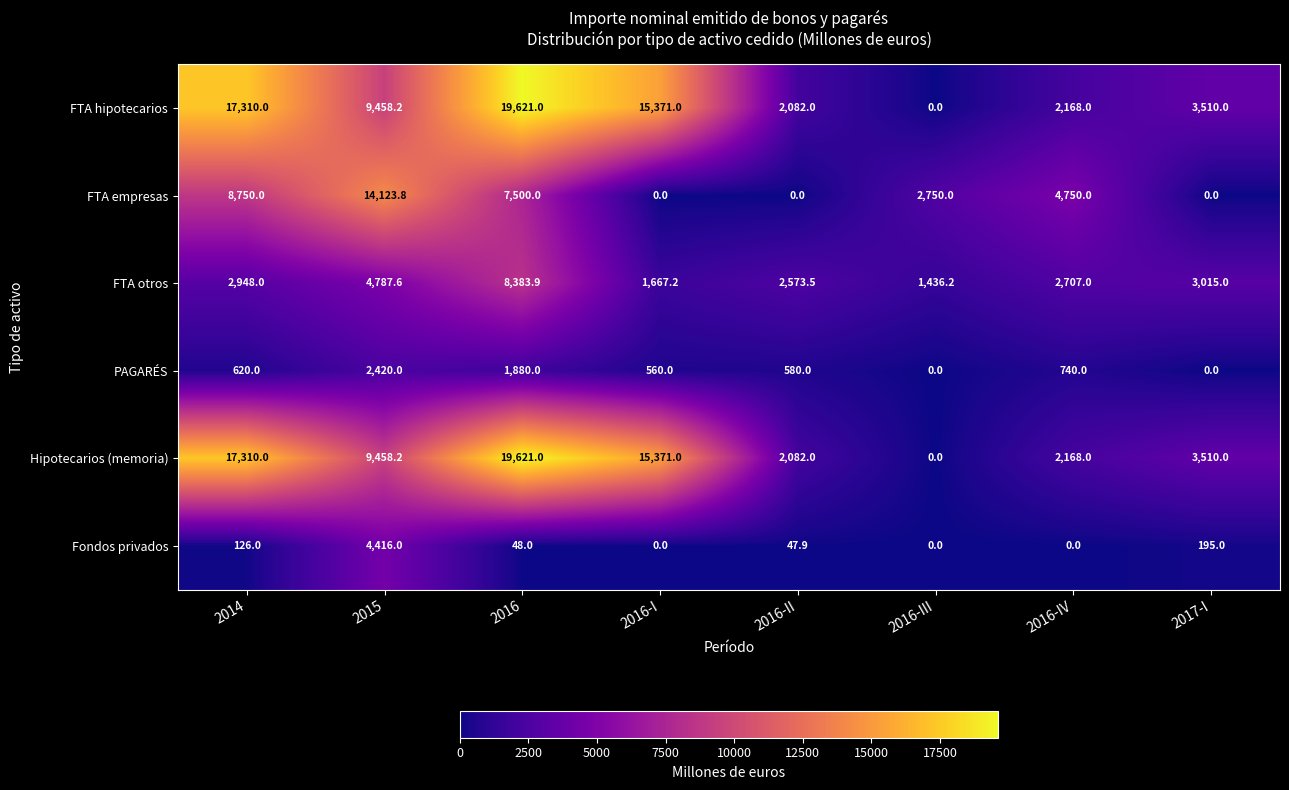

What is the sum of the FTA otros values at 2016-II and 2016-I?

4240.7